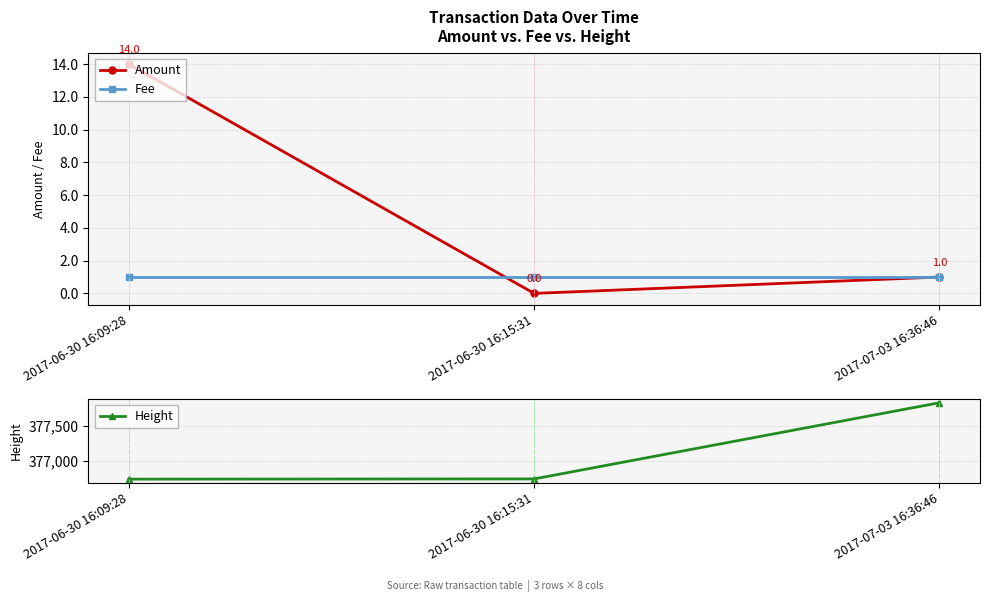

What position from the left is 2017-06-30 16:15:31?

2